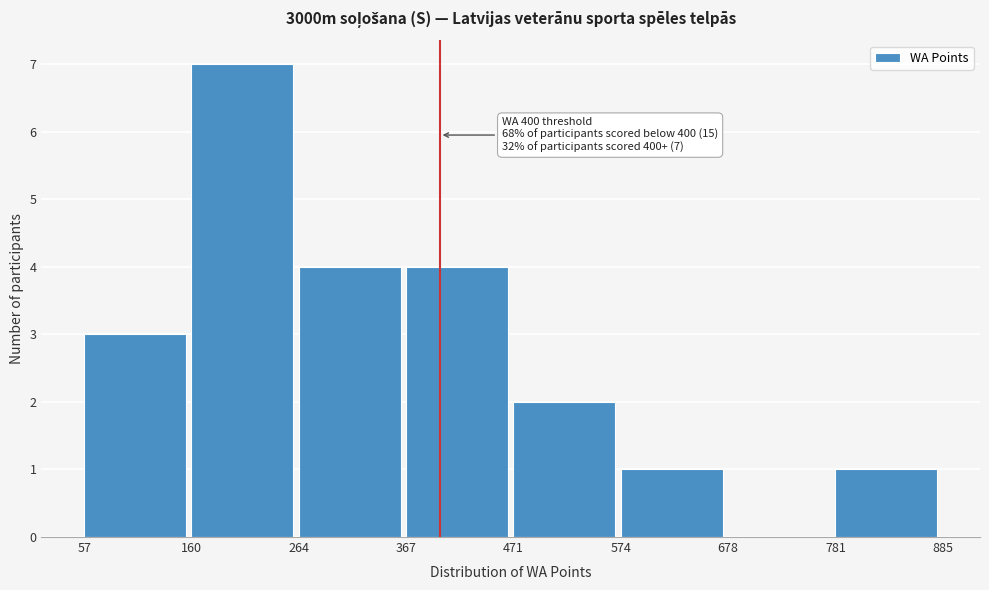

Over which range of the x-axis is the bar tallest?

160 to 264